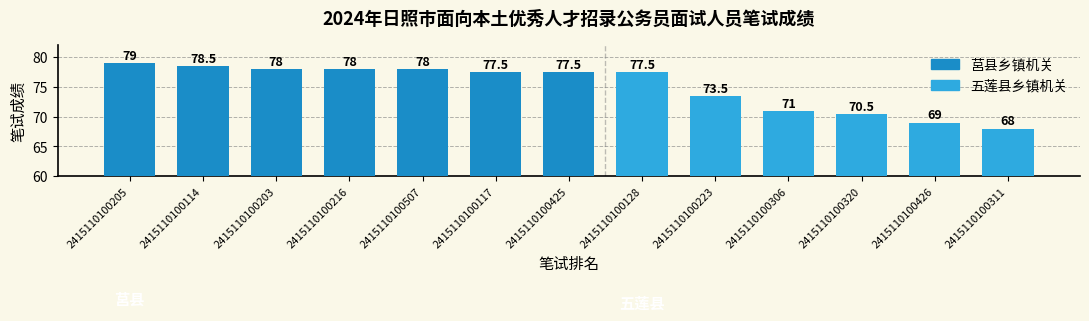

What is the sum of the values at 2415110100203 and 2415110100426?

147.0